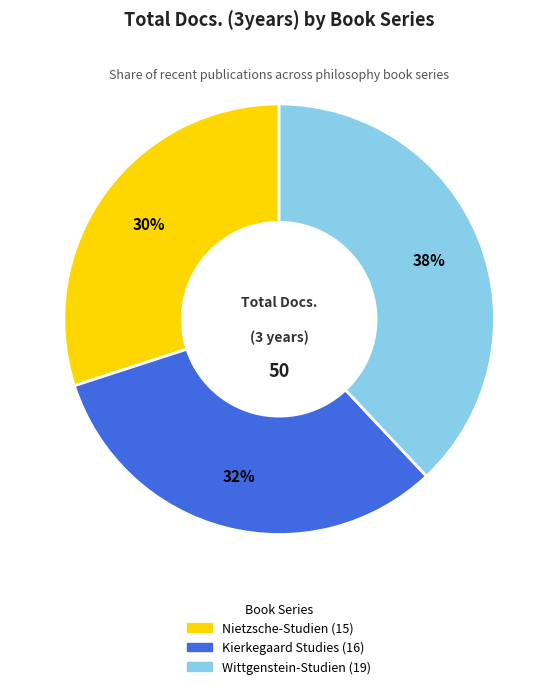

Do Wittgenstein-Studien and Nietzsche-Studien together represent more than half of the pie?

Yes